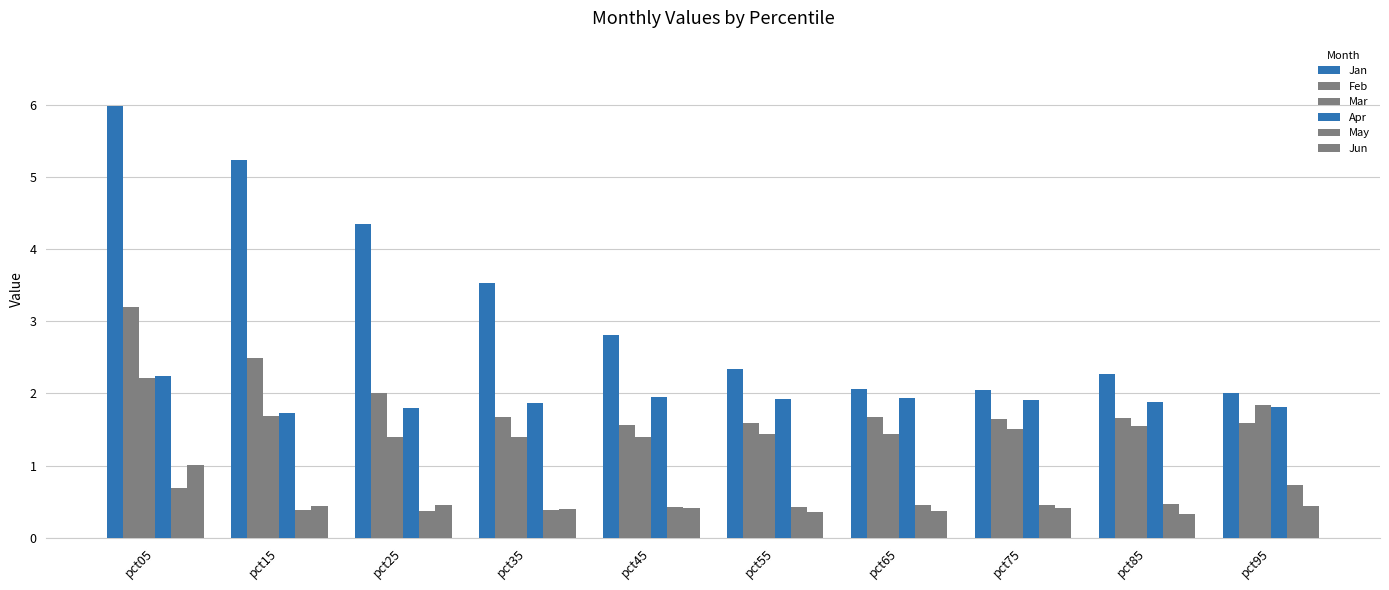

True or false: Mar has a value of 2.3 at pct35.

False